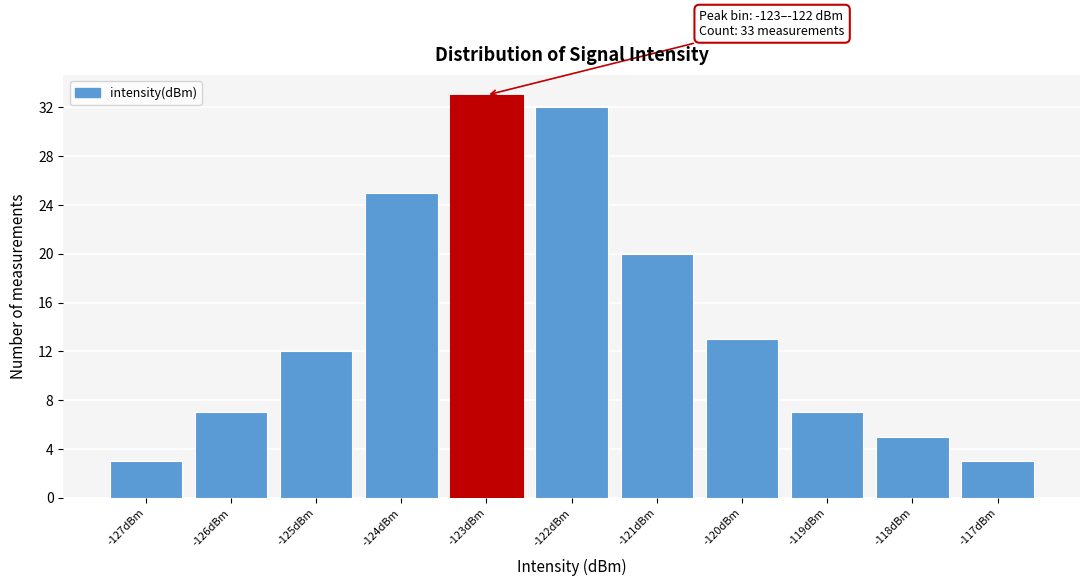

Reading right to left, extract all data points from this chart.

3	5	7	13	20	32	33	25	12	7	3